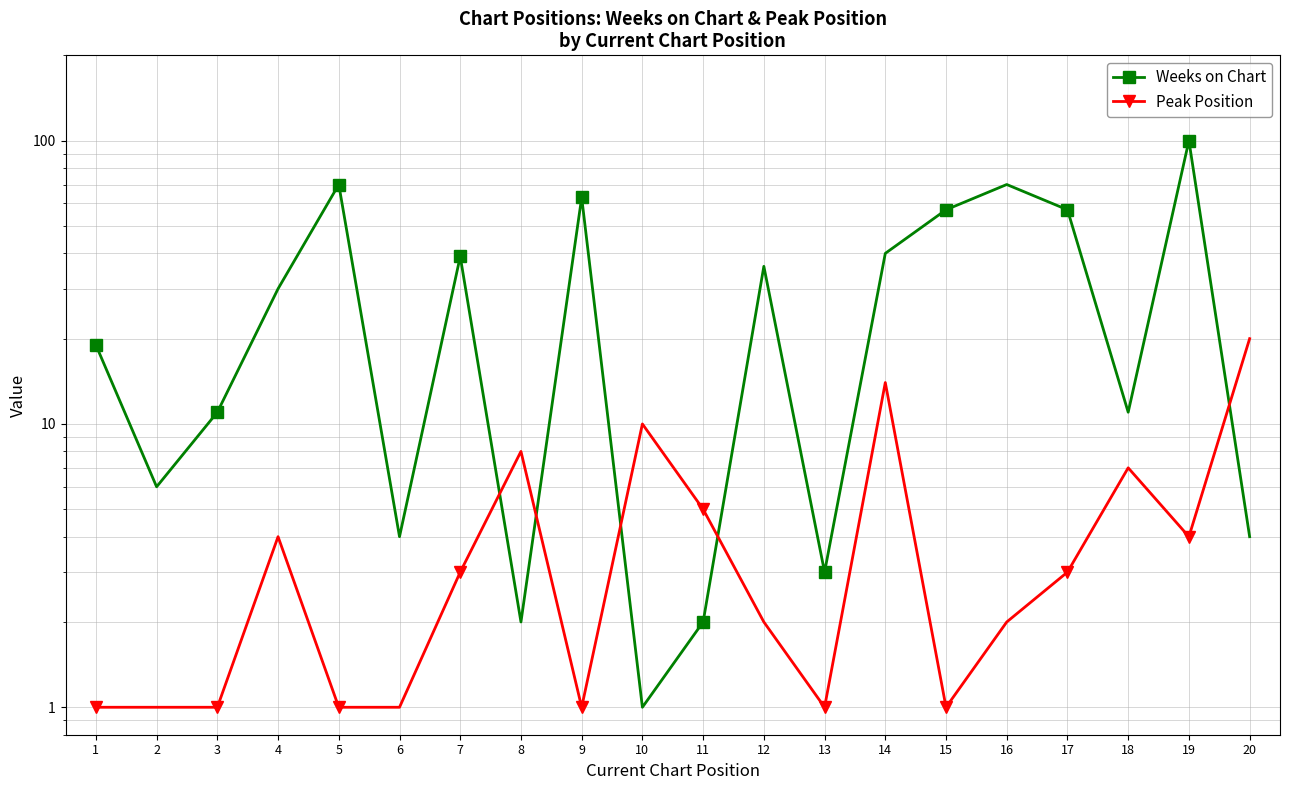

What value does the Peak Position series have at 9?

1